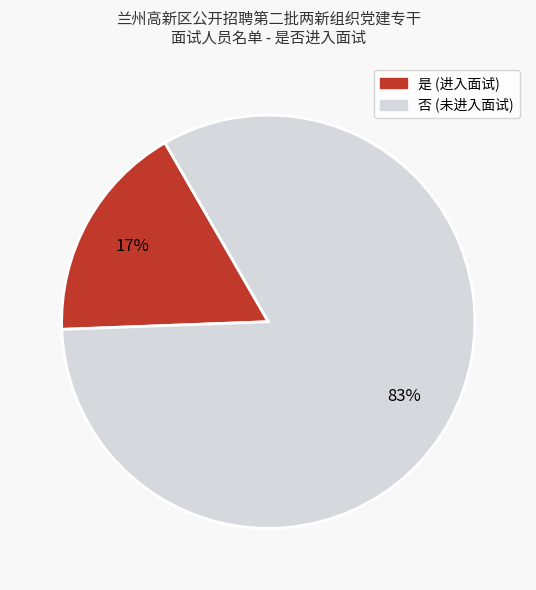

To the nearest percent, what portion does 是 represent?

17%